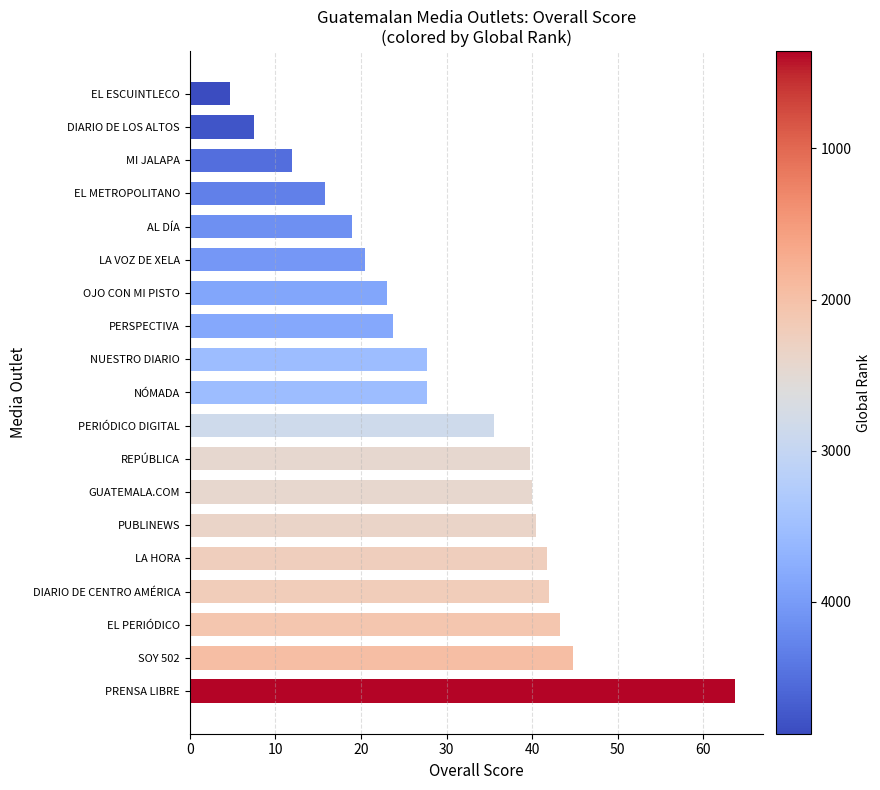

The value at AL DÍA is 31.0. True or false?

False